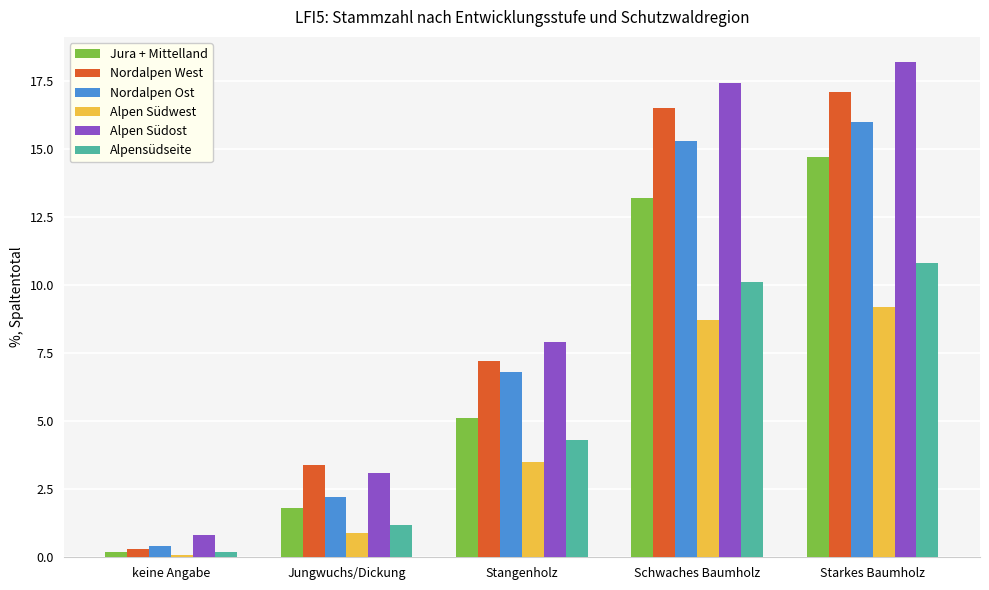

Reading left to right, extract all data points from this chart.

Jura + Mittelland: 0.2	1.8	5.1	13.2	14.7
Nordalpen West: 0.3	3.4	7.2	16.5	17.1
Nordalpen Ost: 0.4	2.2	6.8	15.3	16.0
Alpen Südwest: 0.1	0.9	3.5	8.7	9.2
Alpen Südost: 0.8	3.1	7.9	17.4	18.2
Alpensüdseite: 0.2	1.2	4.3	10.1	10.8